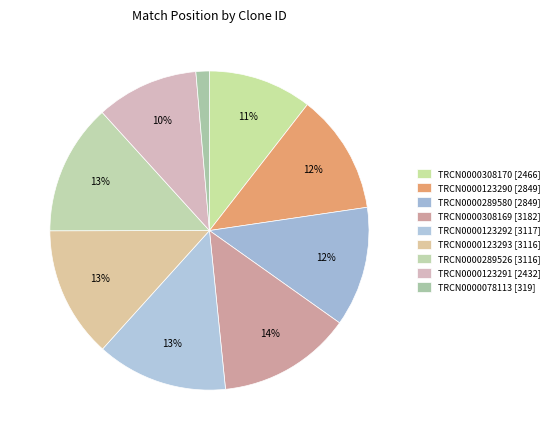

Which slice is the smallest?

TRCN0000078113